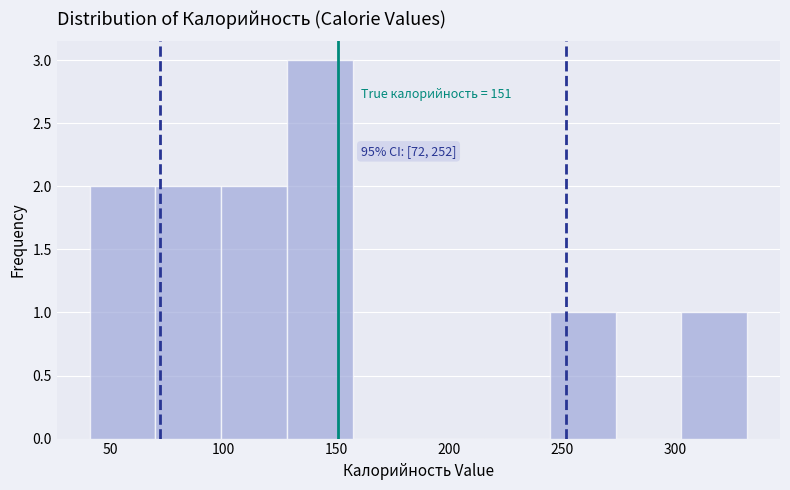

Over which range of the x-axis is the bar tallest?

130 to 155